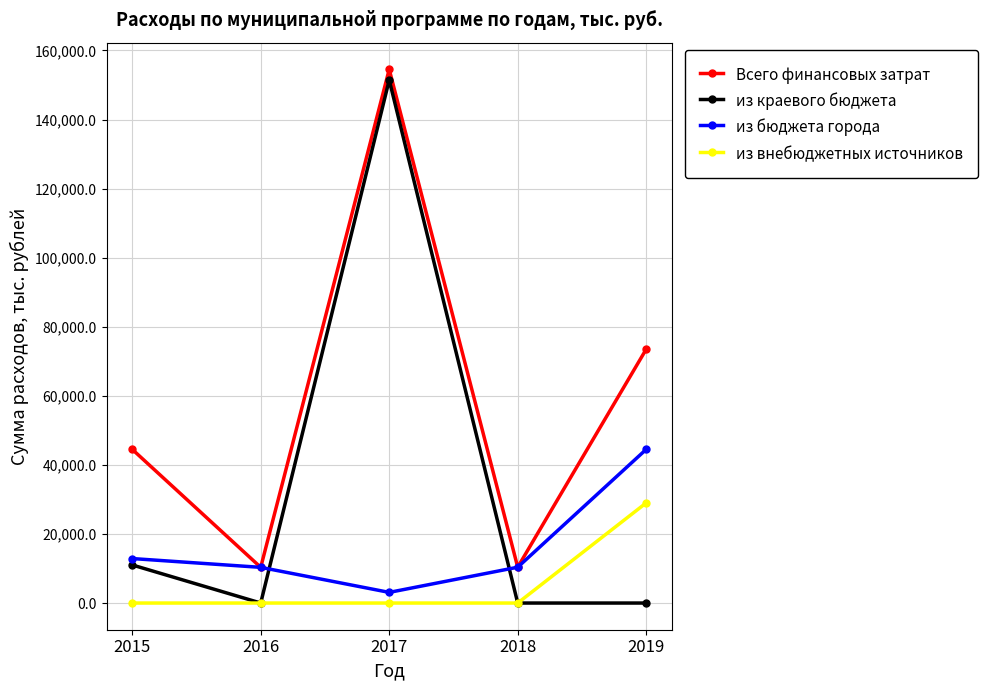

Is it true that из бюджета города equals 18310.4 at 2016?

False